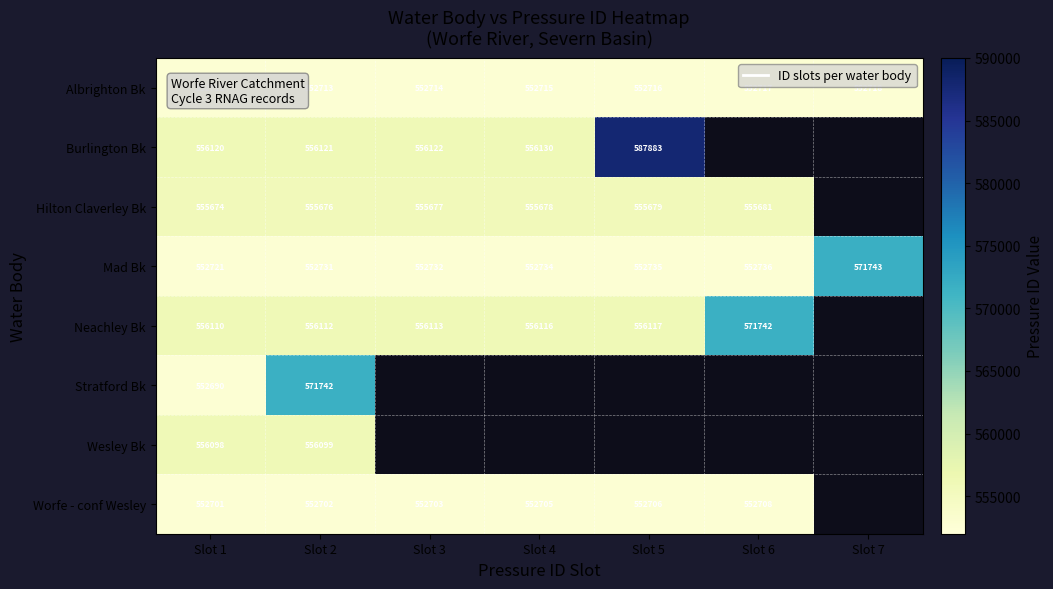

Read the Mad Bk value at Slot 7, to the nearest 100.

571700